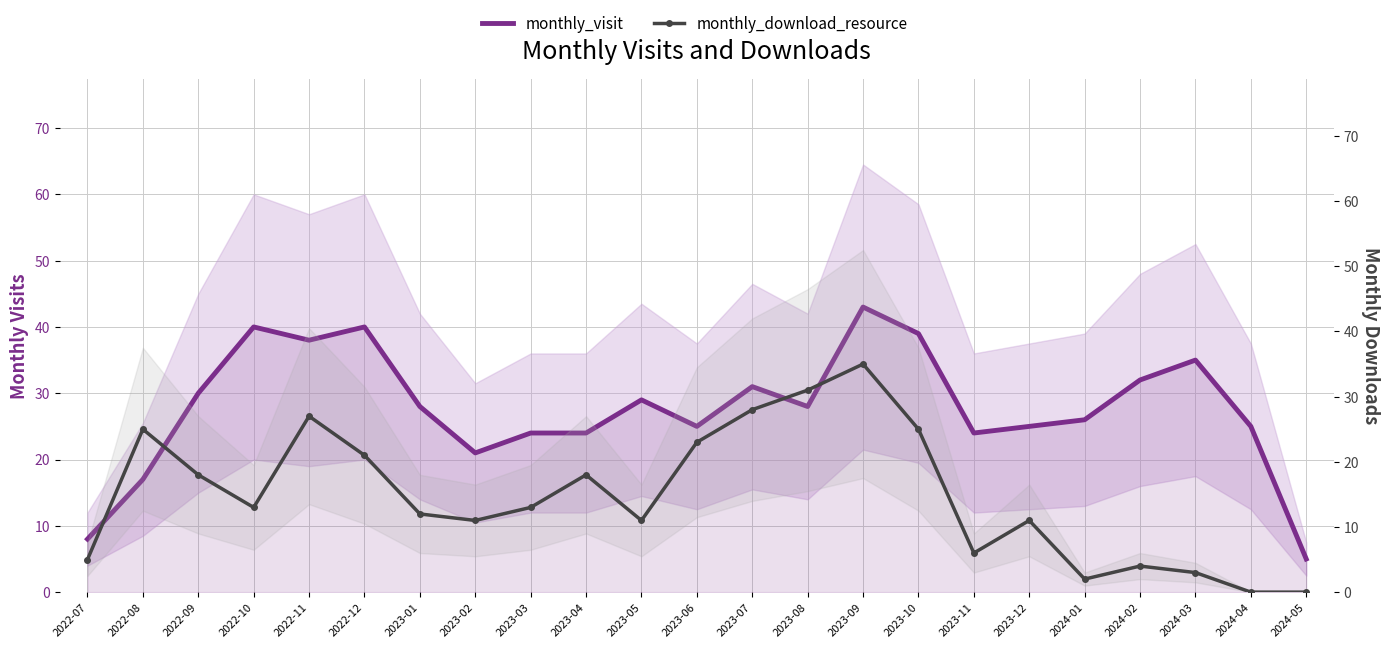

What is the label of the 8th point from the left?

2023-02